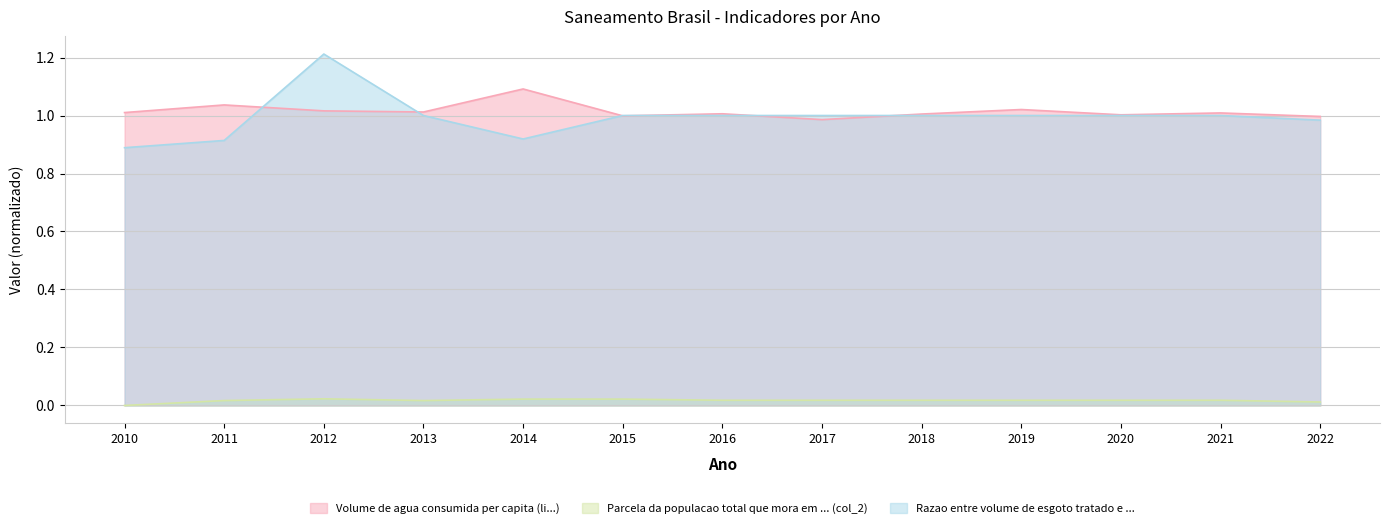

Which series has the largest total across all categories?

Volume de agua consumida per capita (li...)